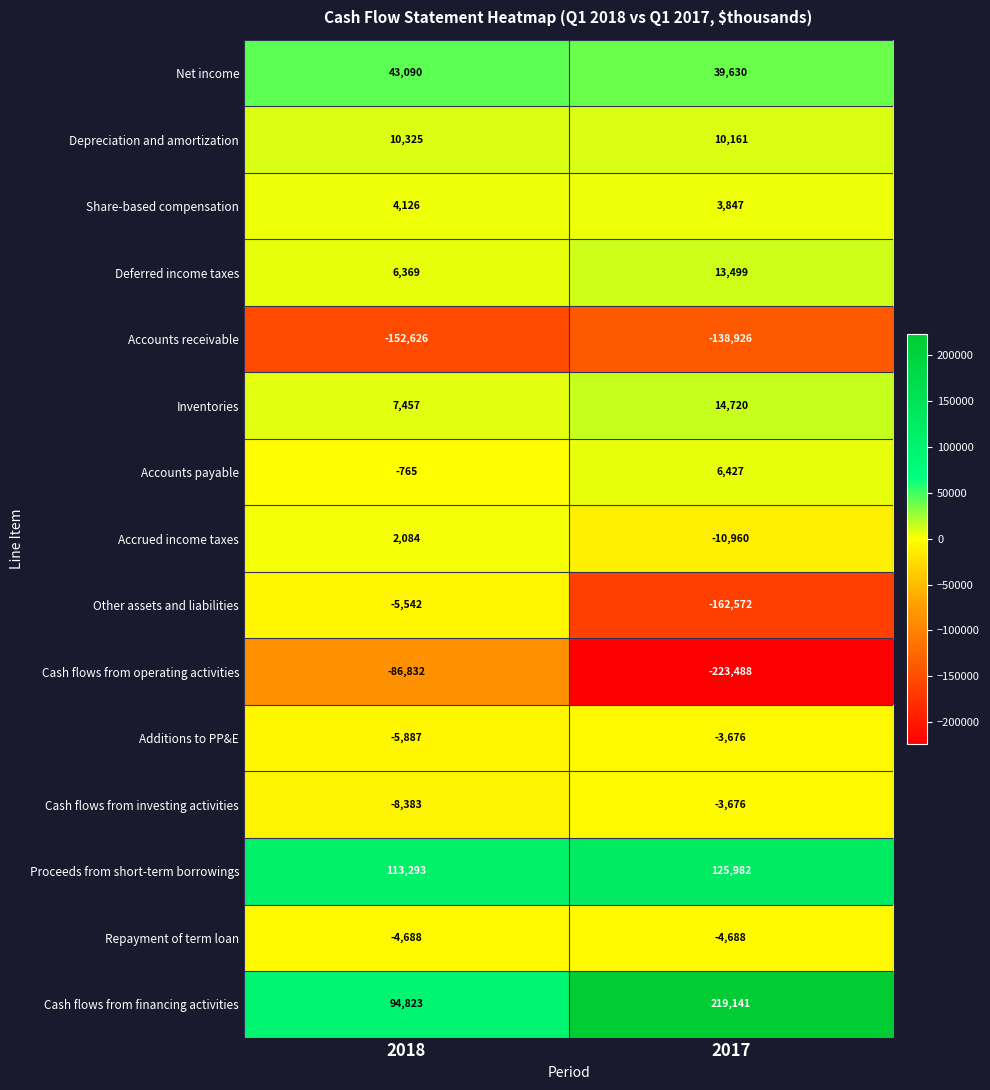

Reading left to right, what are all the values shown in this chart?

Net income: 43090	39630
Depreciation and amortization: 10325	10161
Share-based compensation: 4126	3847
Deferred income taxes: 6369	13499
Accounts receivable: -152626	-138926
Inventories: 7457	14720
Accounts payable: -765	6427
Accrued income taxes: 2084	-10960
Other assets and liabilities: -5542	-162572
Cash flows from operating activities: -86832	-223488
Additions to PP&E: -5887	-3676
Cash flows from investing activities: -8383	-3676
Proceeds from short-term borrowings: 113293	125982
Repayment of term loan: -4688	-4688
Cash flows from financing activities: 94823	219141